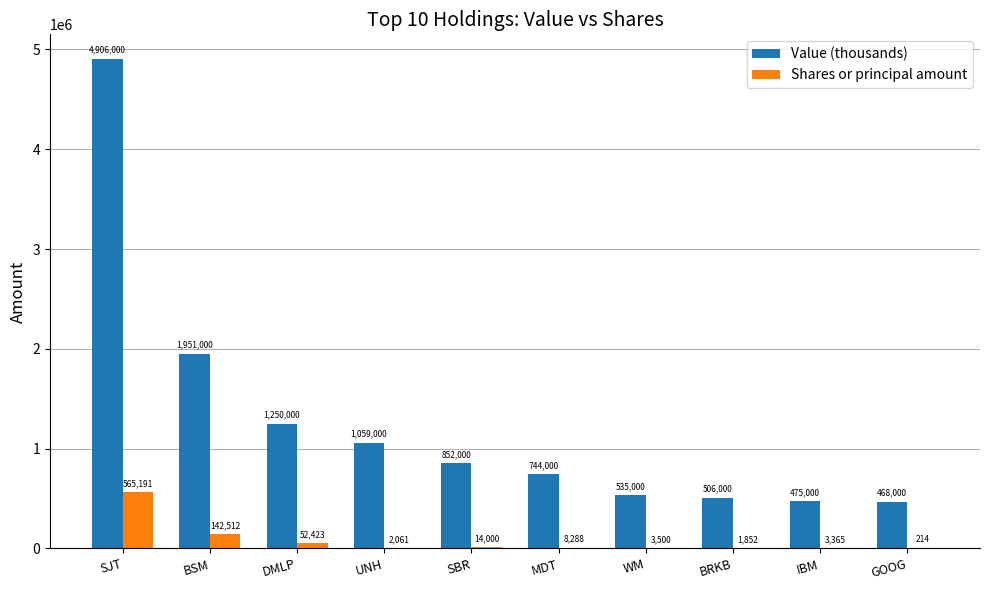

Reading right to left, what are all the values shown in this chart?

Value (thousands): 468000	475000	506000	535000	744000	852000	1059000	1250000	1951000	4906000
Shares or principal amount: 214	3365	1852	3500	8288	14000	2061	52423	142512	565191